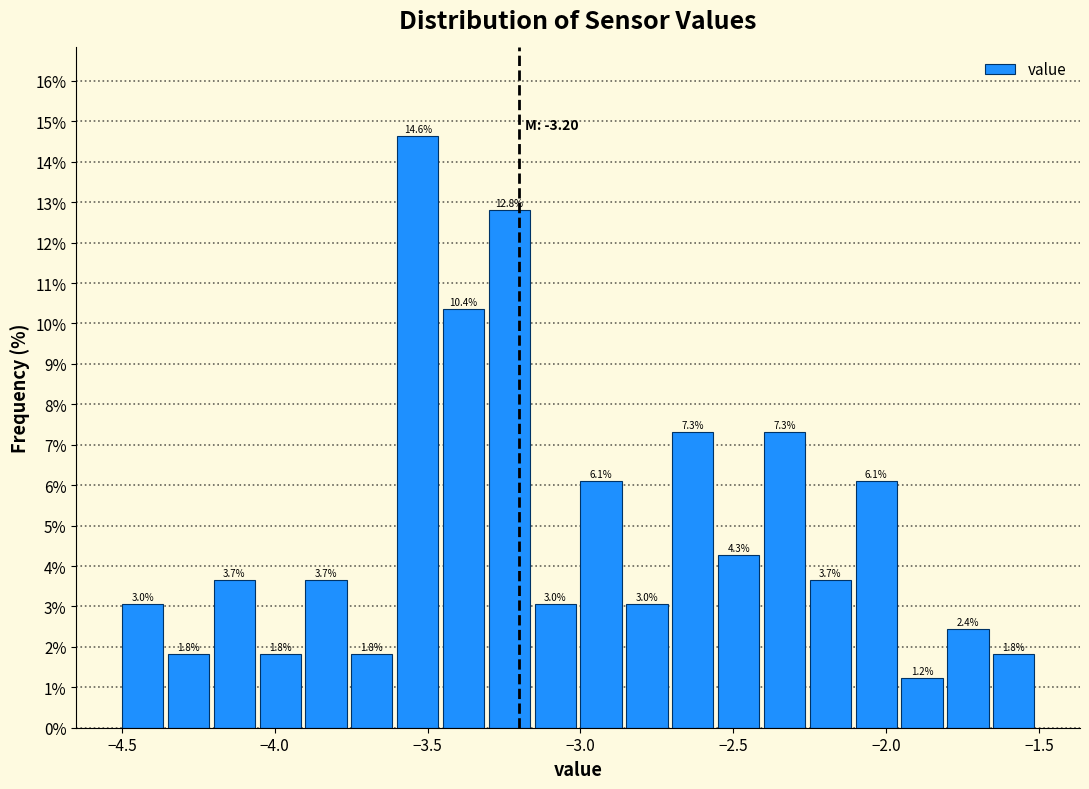

Read against the x-axis, roughly where is the centre of the tallest bar?

-3.55